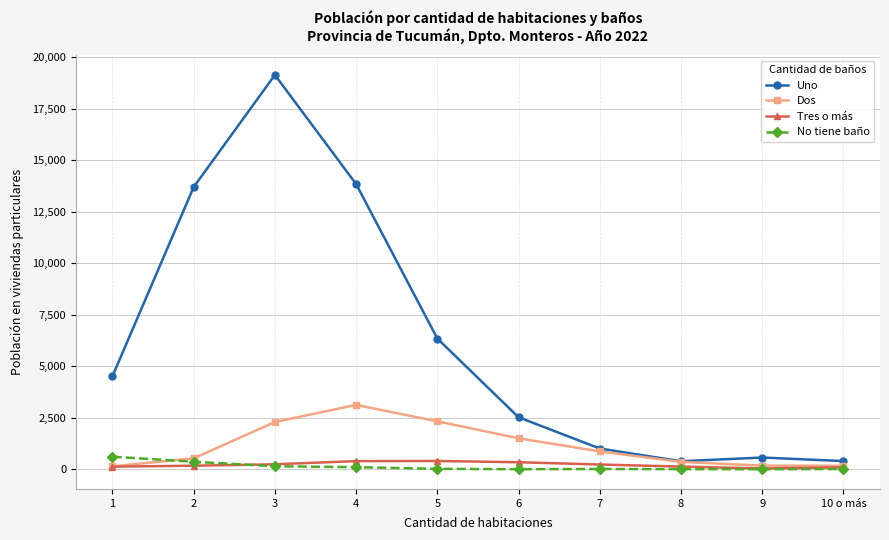

What is the label of the 9th point from the left?

9